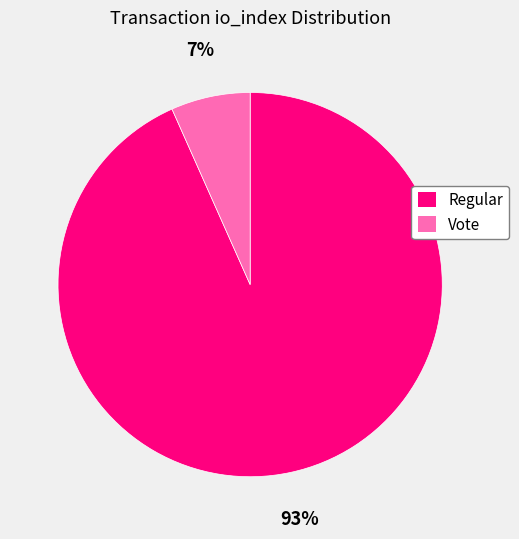

How many segments does this pie chart have?

2